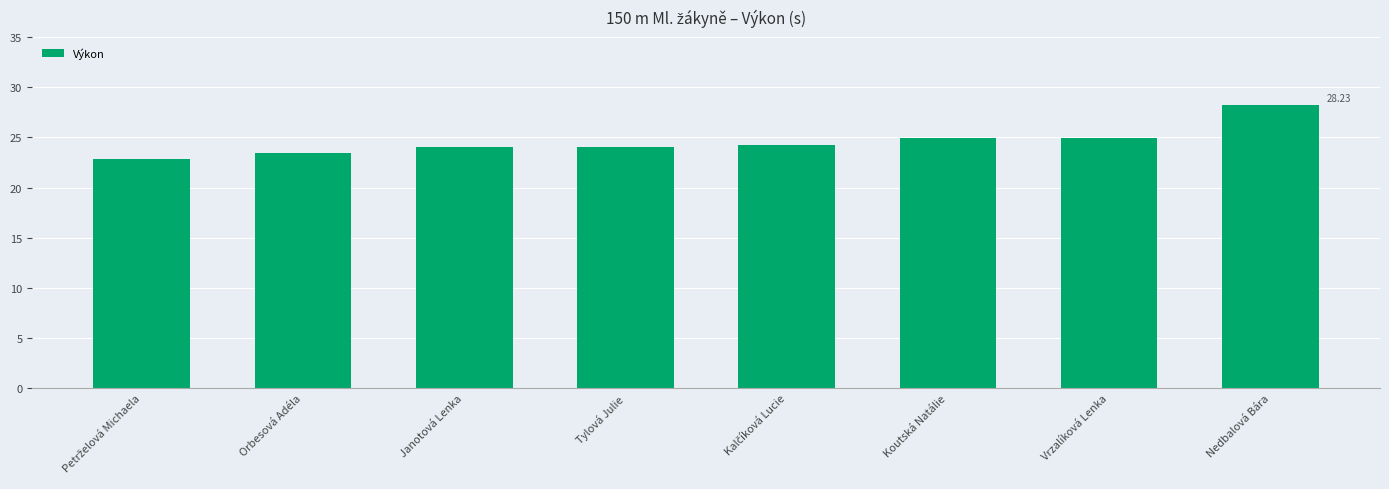

What position from the right is Koutská Natálie?

3